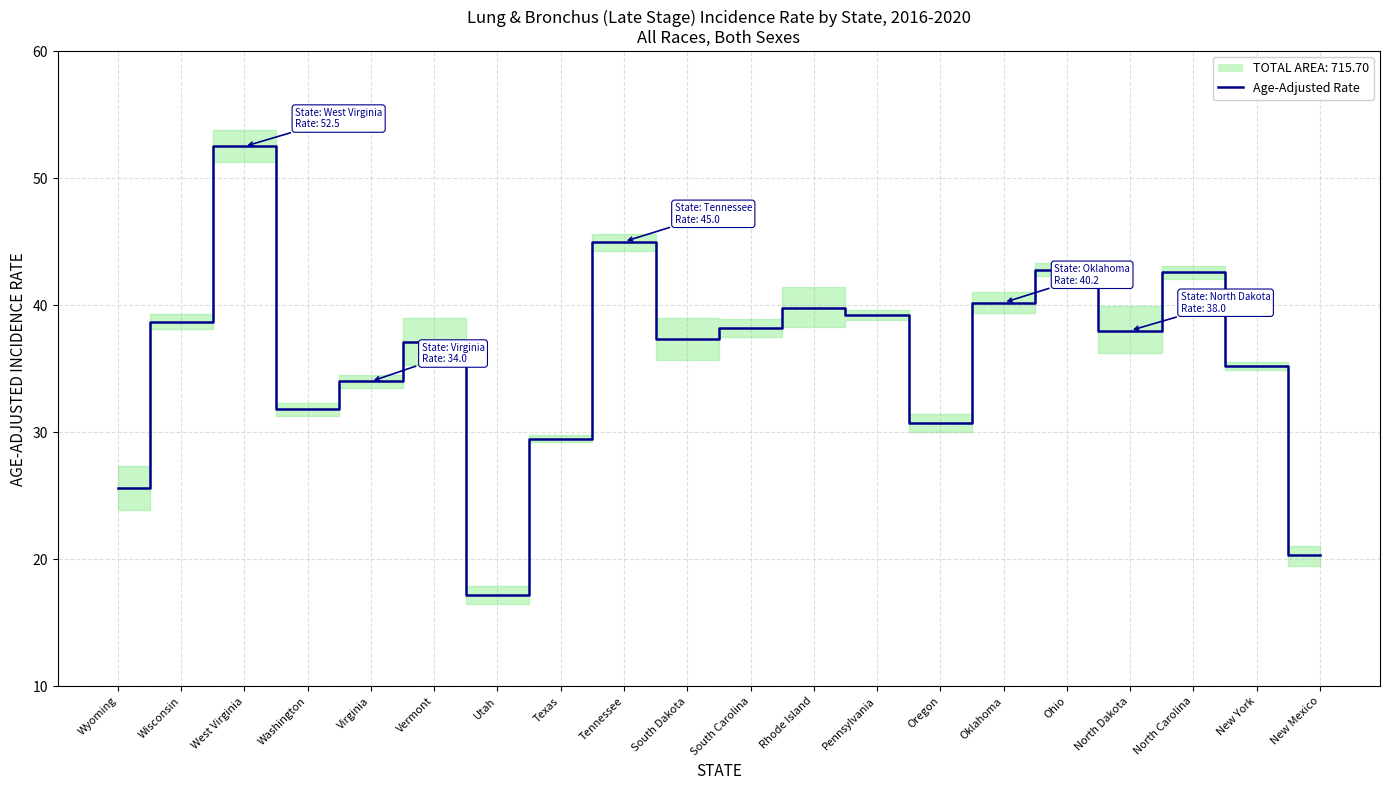

Between Ohio and Utah, which is larger?

Ohio